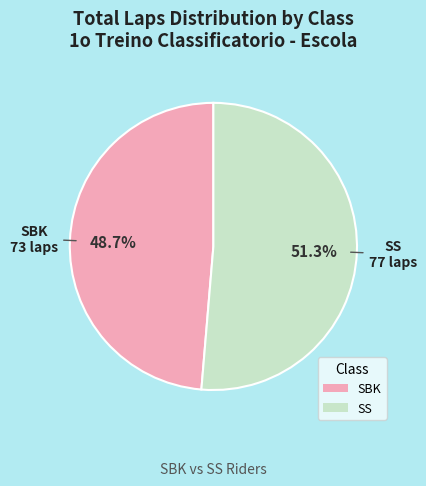

Does any single category account for the majority?

Yes